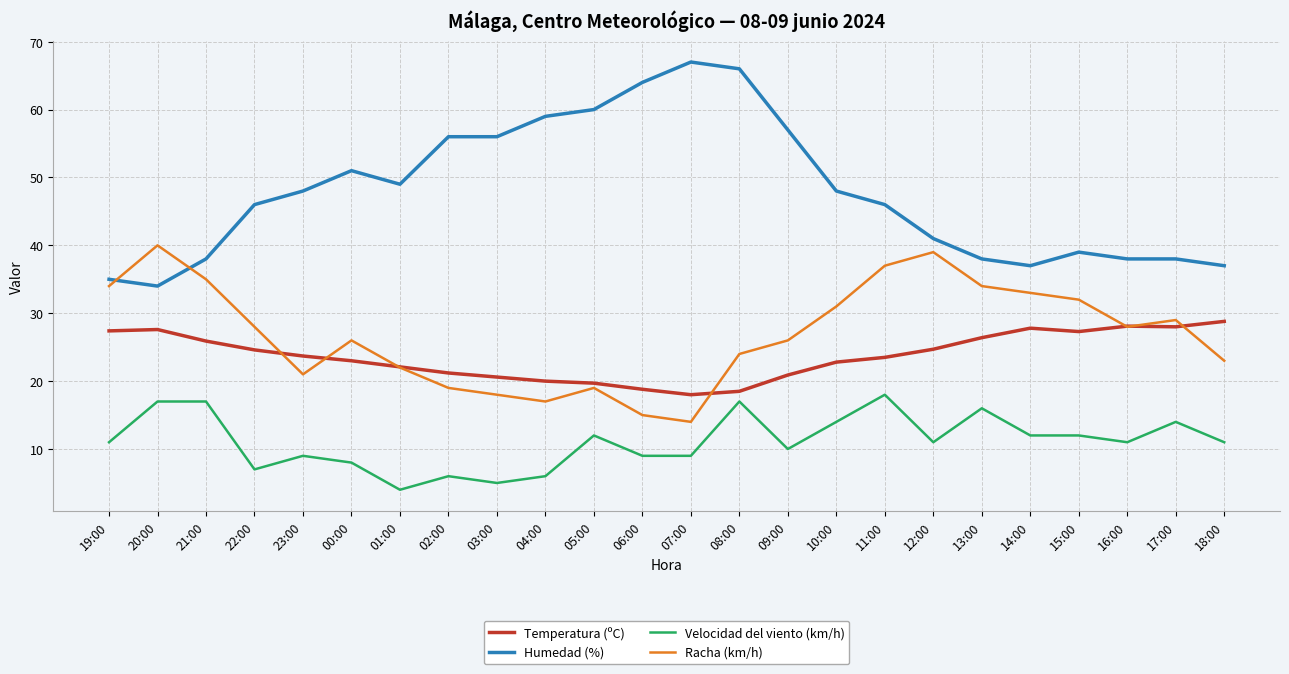

The value of Humedad (%) at 16:00 is 18.8. True or false?

False